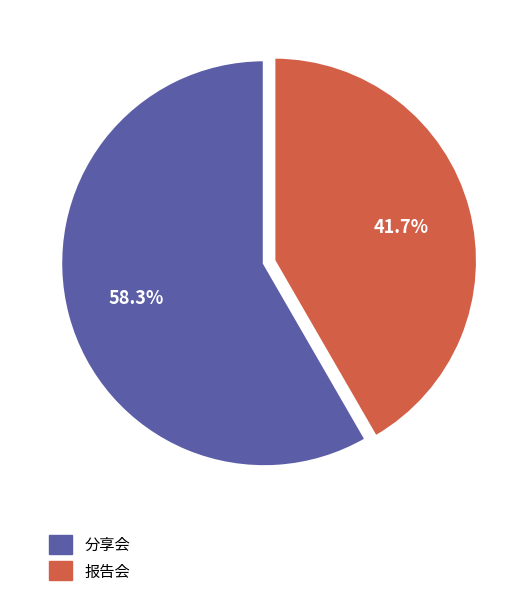

Combined, what portion of the pie is 分享会 and 报告会?

100.0%